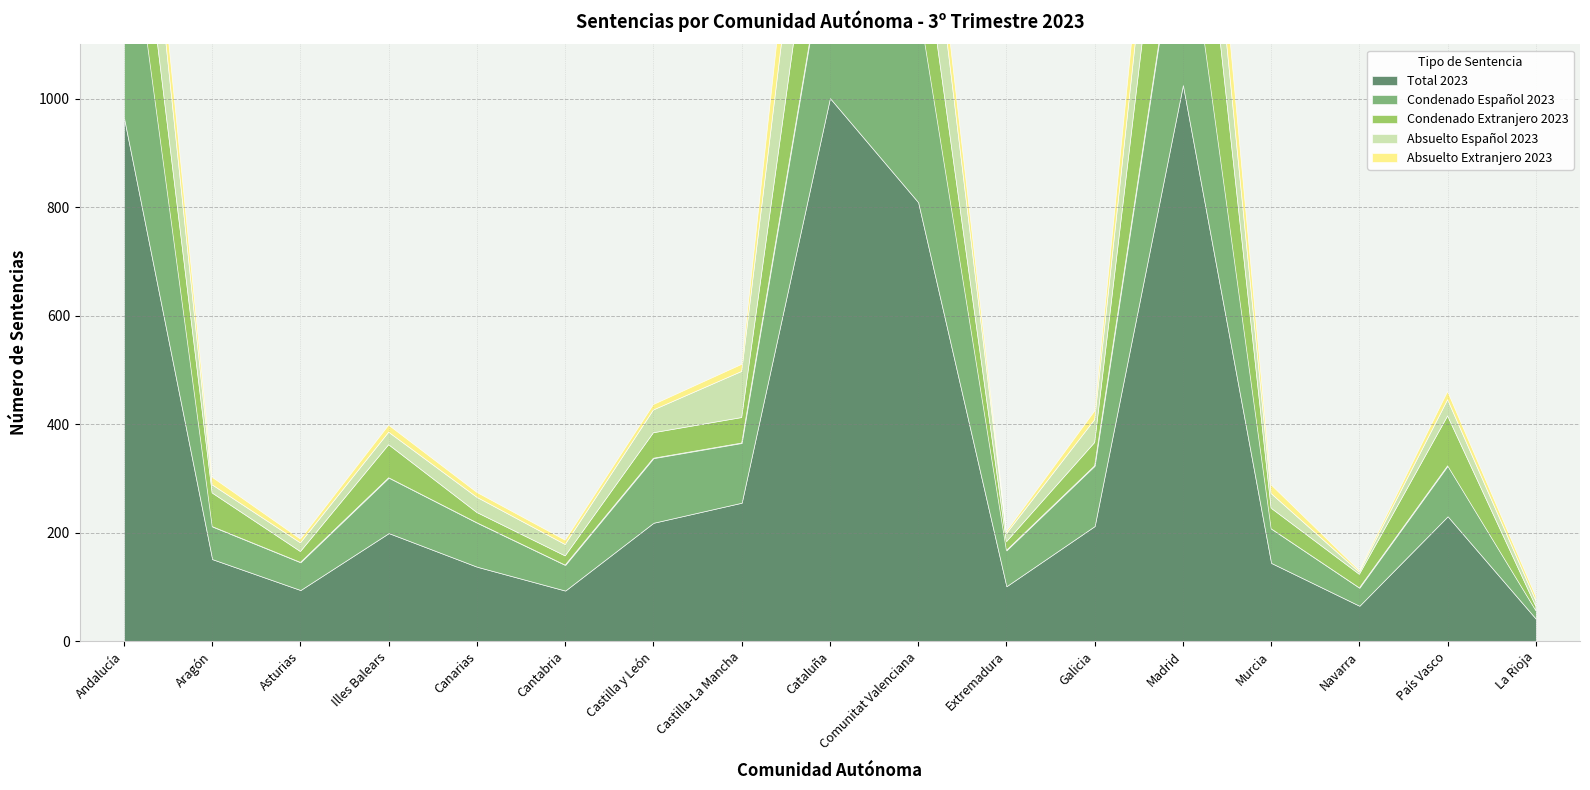

What is the value of the Absuelto Español 2023 point at the 17th from the left?

10